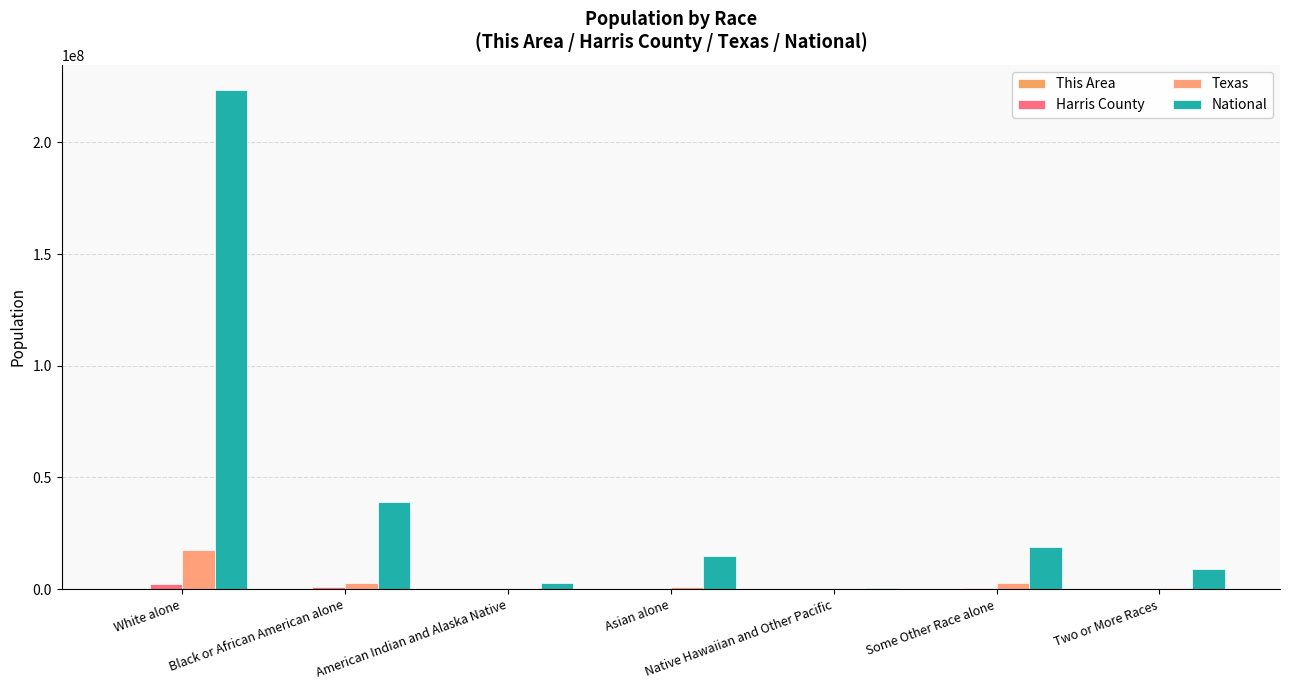

Where does the Texas series first go above 964596?

White alone